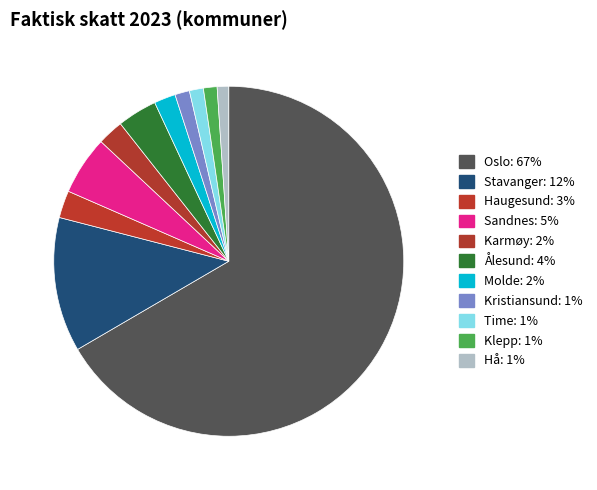

How many segments does this pie chart have?

11